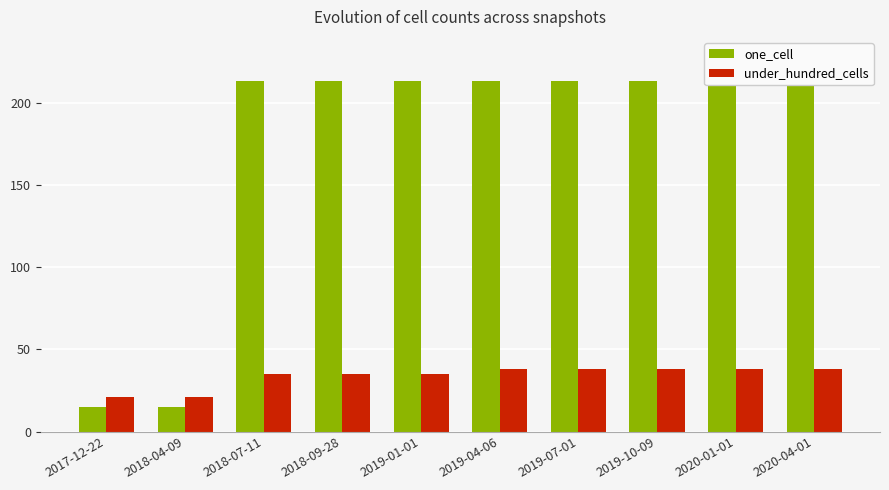

What is the lowest value of the under_hundred_cells series?

21